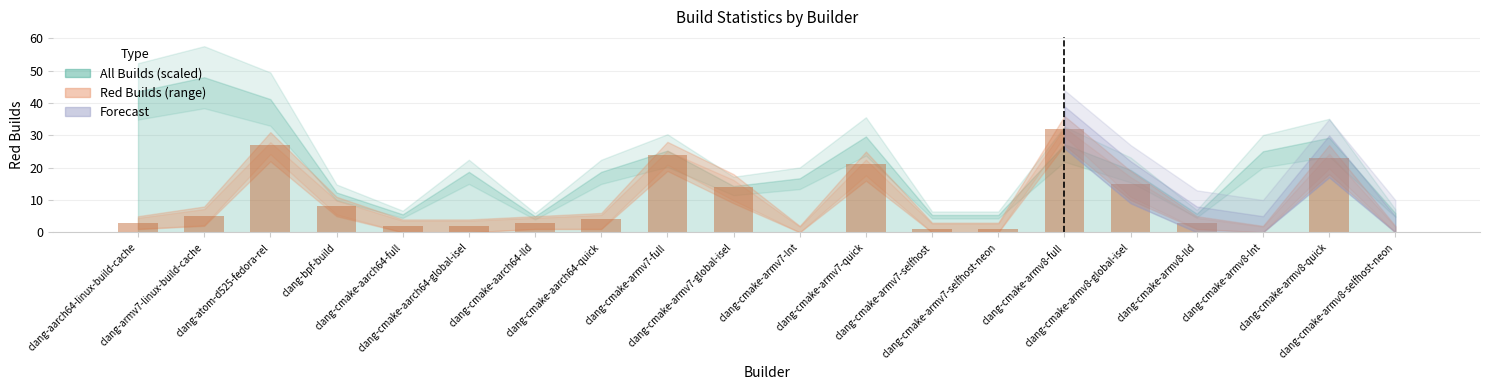

What is the maximum value shown in the chart?

32